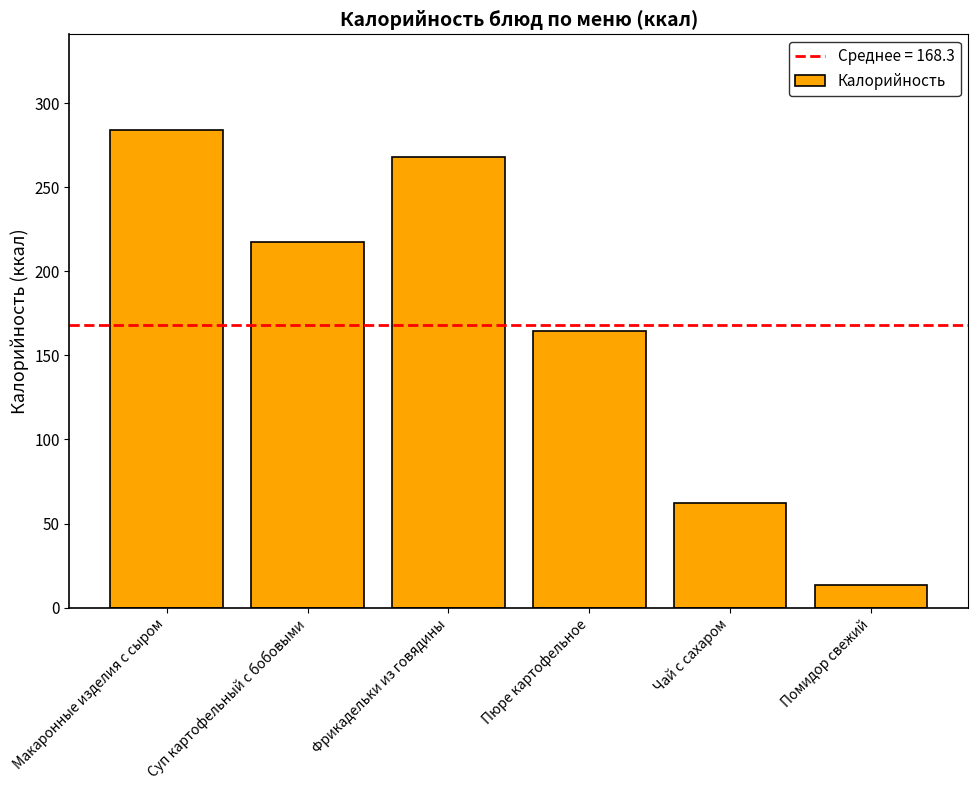

The value at Чай с сахаром is 34.0. True or false?

False